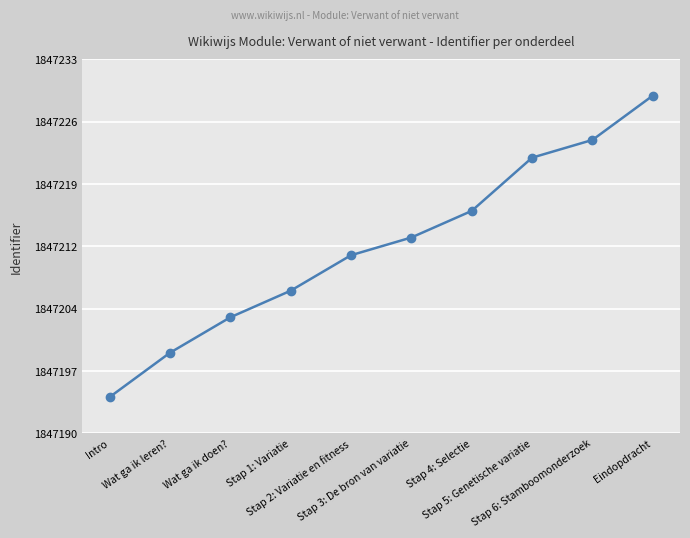

The chart shows a value of 1847224 at Stap 6: Stamboomonderzoek. True or false?

True